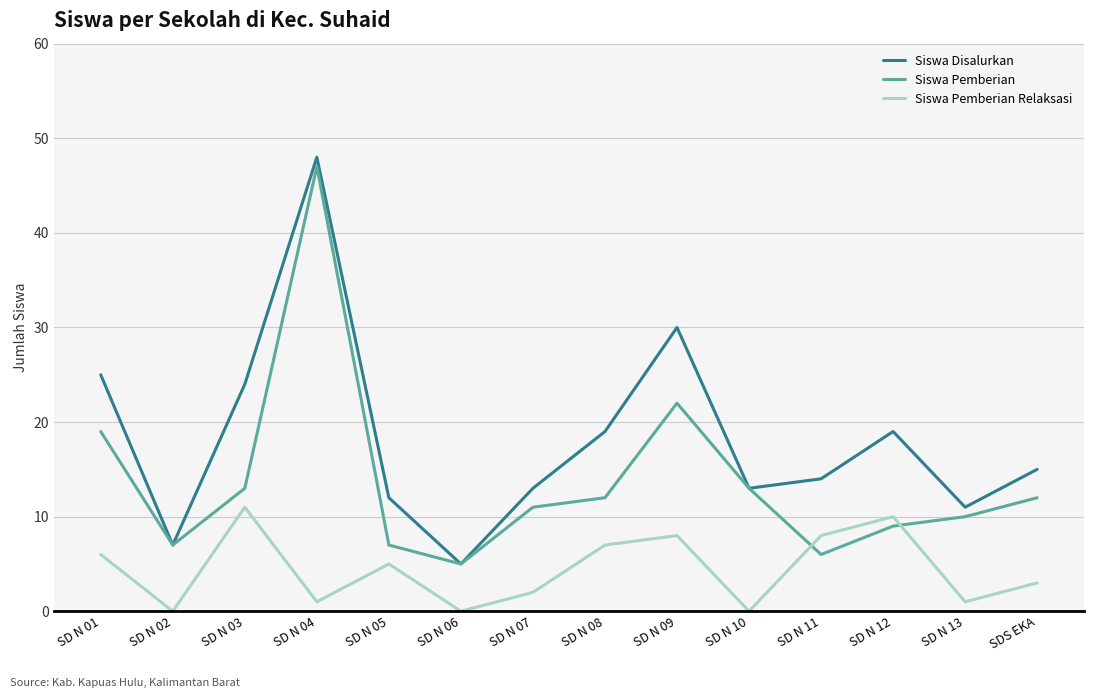

Reading left to right, what are all the values shown in this chart?

Siswa Disalurkan: 25	7	24	48	12	5	13	19	30	13	14	19	11	15
Siswa Pemberian: 19	7	13	47	7	5	11	12	22	13	6	9	10	12
Siswa Pemberian Relaksasi: 6	0	11	1	5	0	2	7	8	0	8	10	1	3